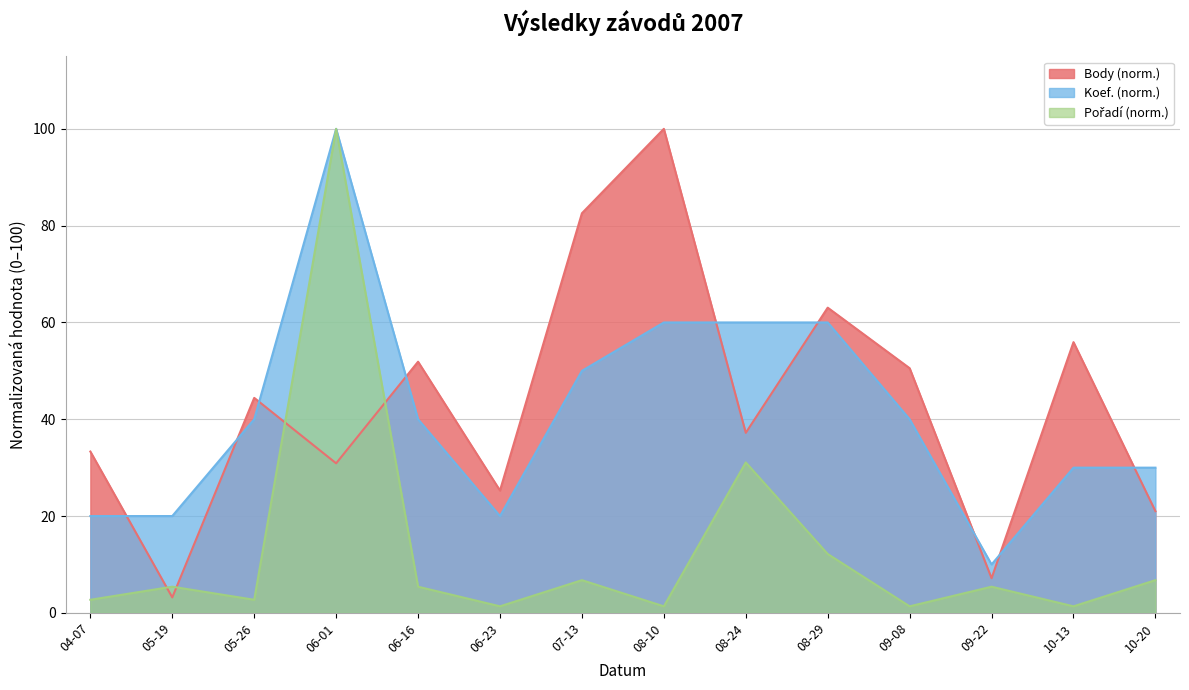

Which series has the largest range (max minus min)?

Pořadí